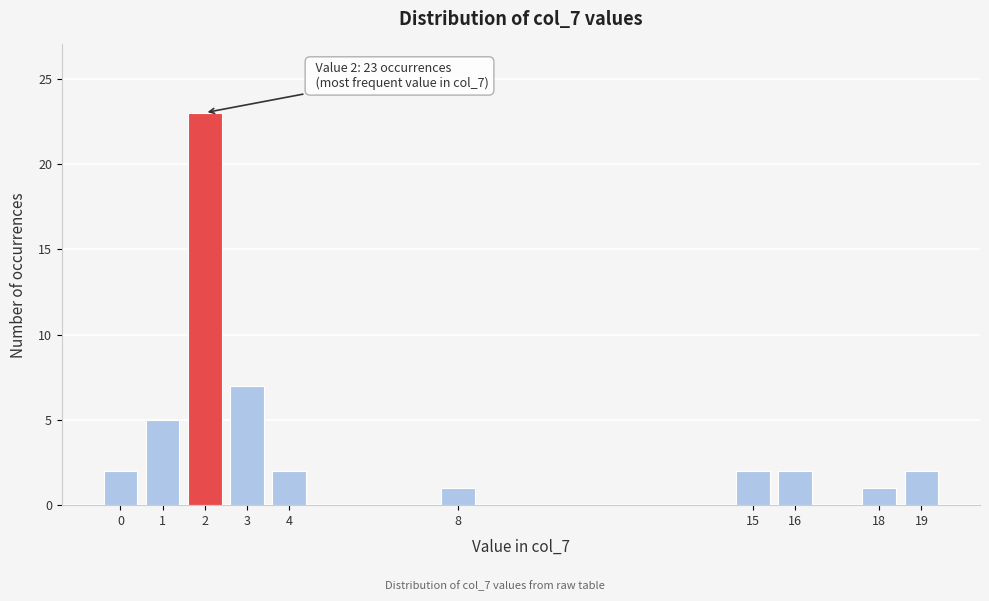

Reading left to right, list all the values displayed in this chart.

2	5	23	7	2	1	2	2	1	2